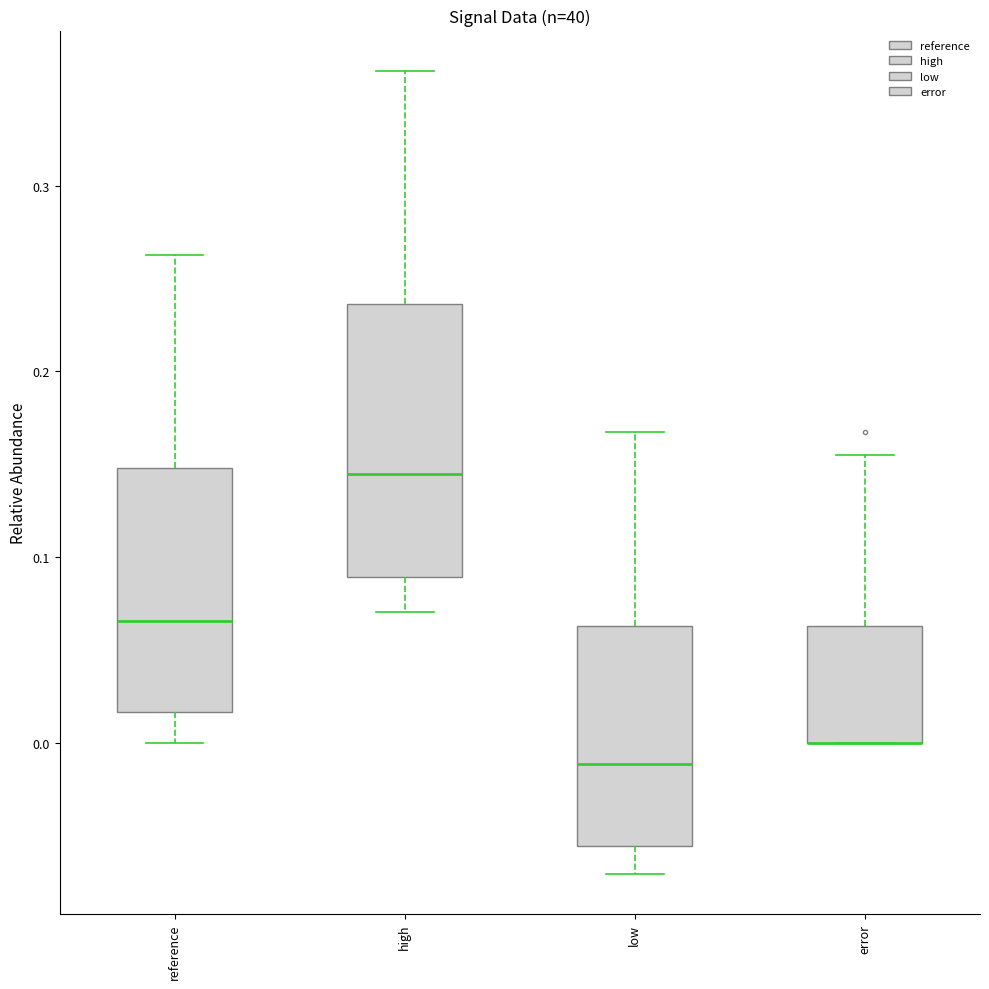

Comparing the boxes themselves (not the whiskers), which one is the tallest?

high